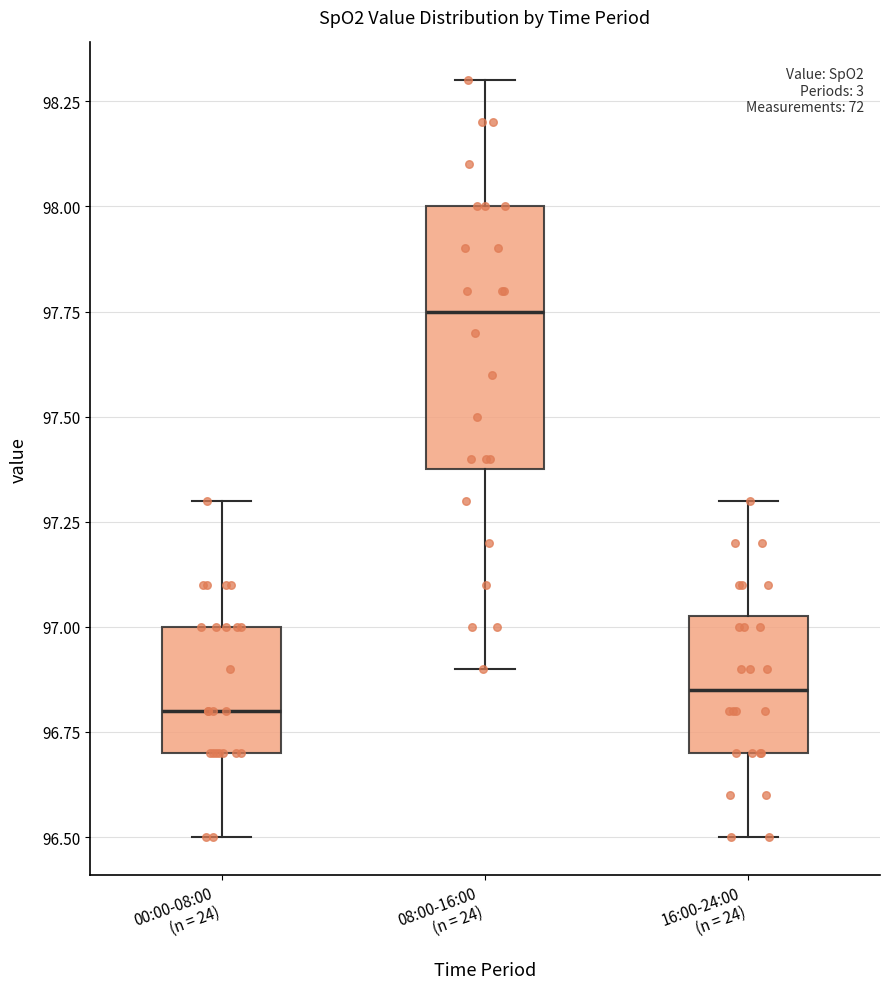

Reading left to right, read every box against the y-axis: the position of its median line, the range the box covers, and the ends of its whiskers. The values are not printed on the chart, so give them approximately, as read against the axis.

00:00-08:00 (n = 24): median 96.80, box 96.70 to 97.00, whiskers 96.50 to 97.30
08:00-16:00 (n = 24): median 97.75, box 97.40 to 98.00, whiskers 96.90 to 98.30
16:00-24:00 (n = 24): median 96.85, box 96.70 to 97.05, whiskers 96.50 to 97.30